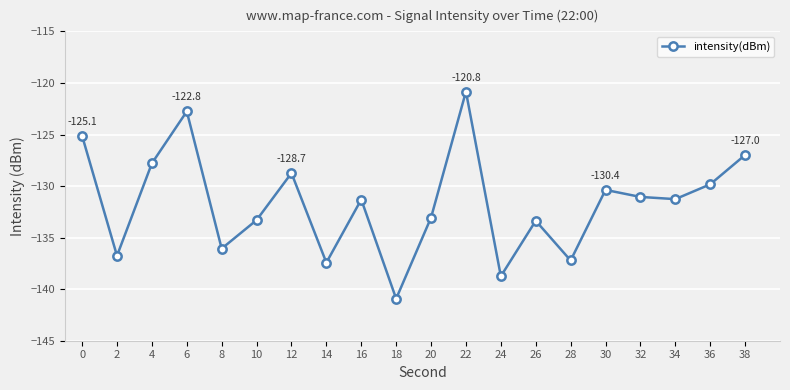

How many interior local valleys (lower than both neighbors) does the data have?

7